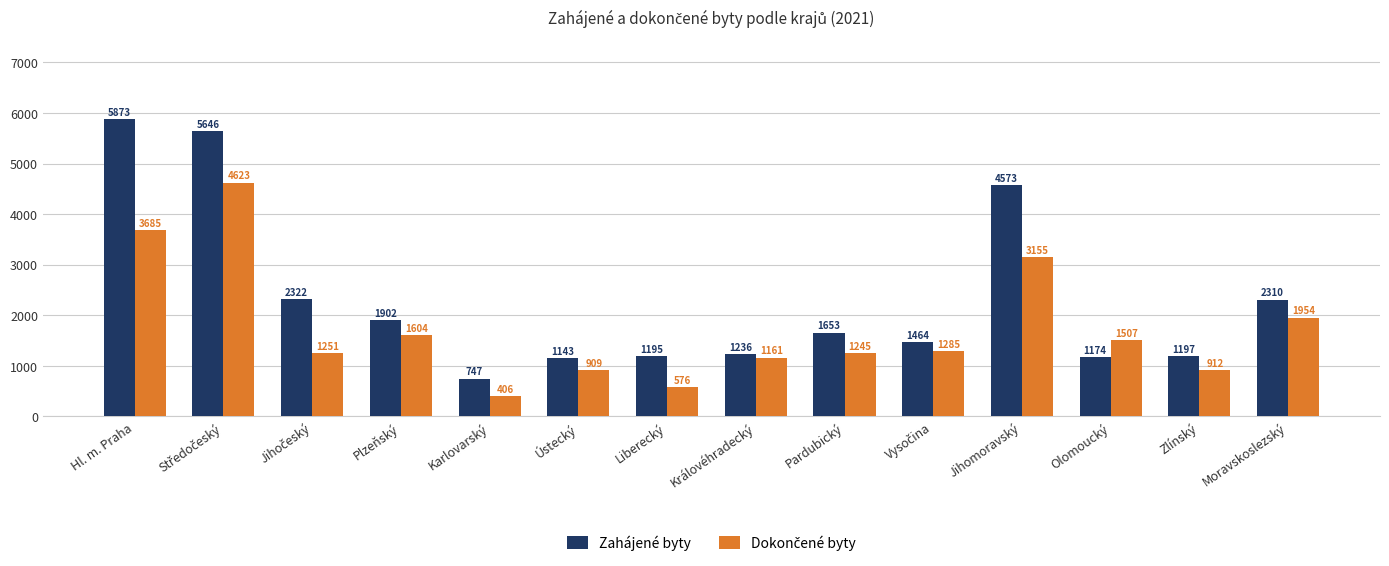

Which series has the largest total across all categories?

Zahájené byty